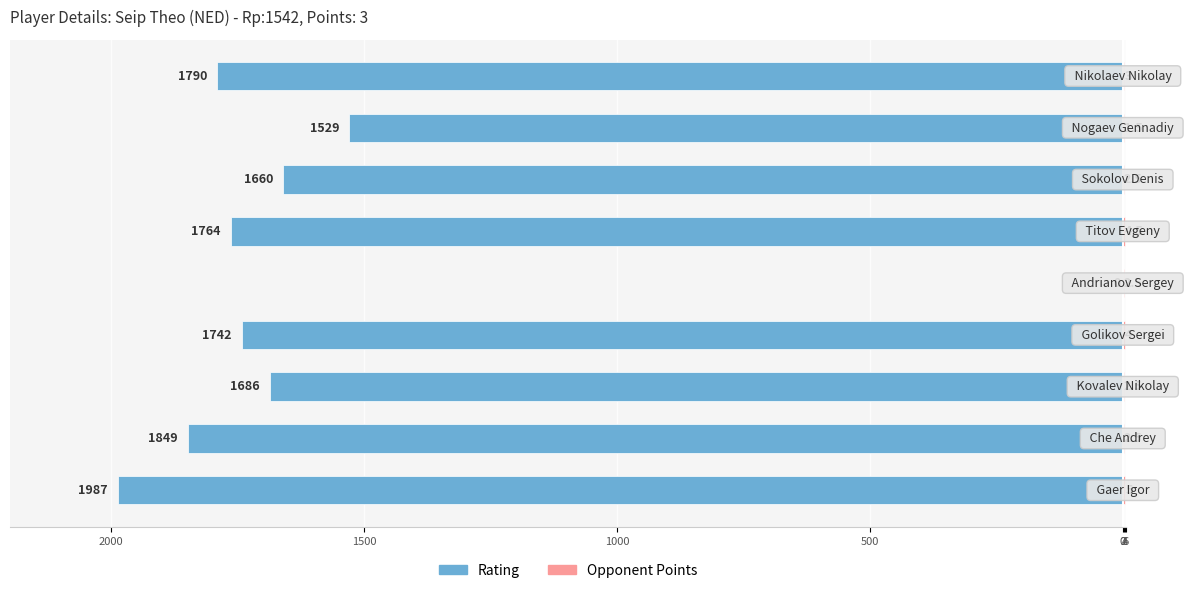

Is it true that Opponent Points equals 0.9 at 500?

False